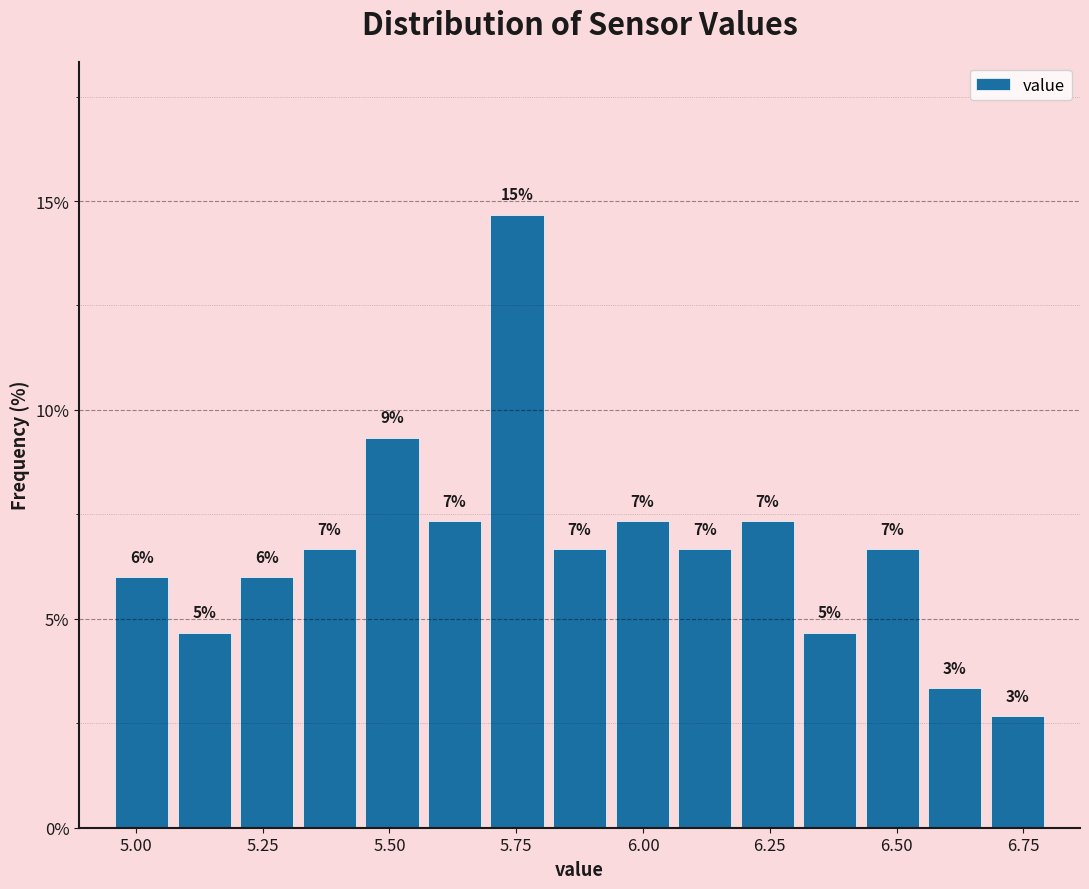

Around what value on the x-axis is the tallest bar? Give the approximate position of its centre, as read against the axis.

5.75